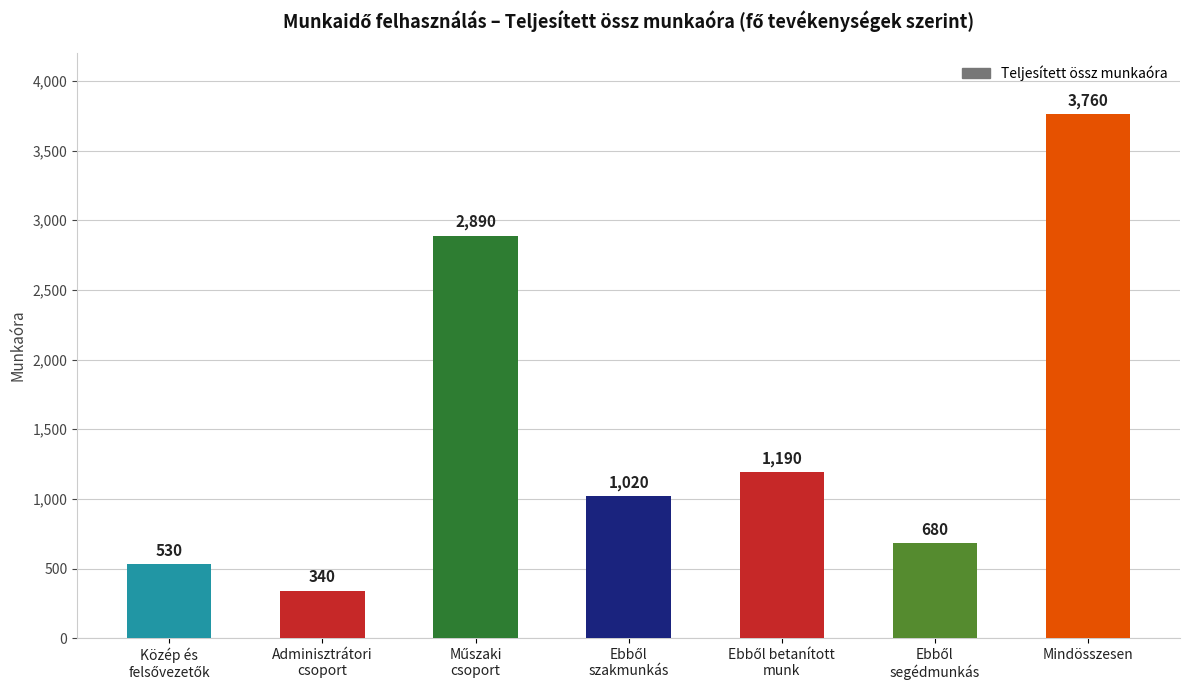

What is the label of the 7th bar from the left?

Mindösszesen